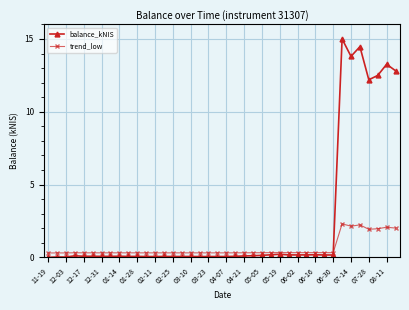

Which series has the largest total across all categories?

balance_kNIS